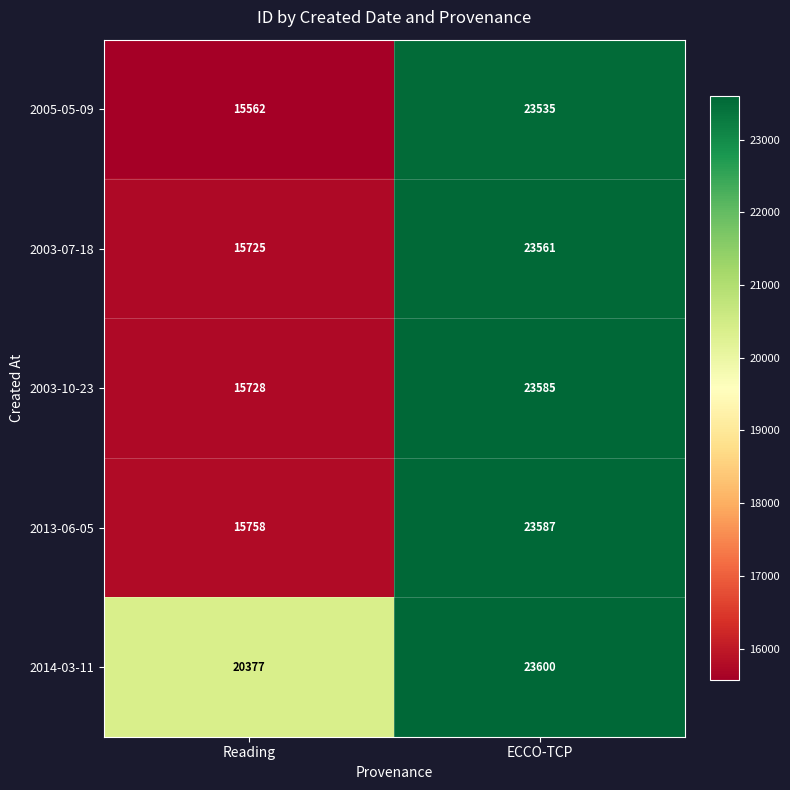

Where is 2014-03-11 nearest to the value 21988?

Reading